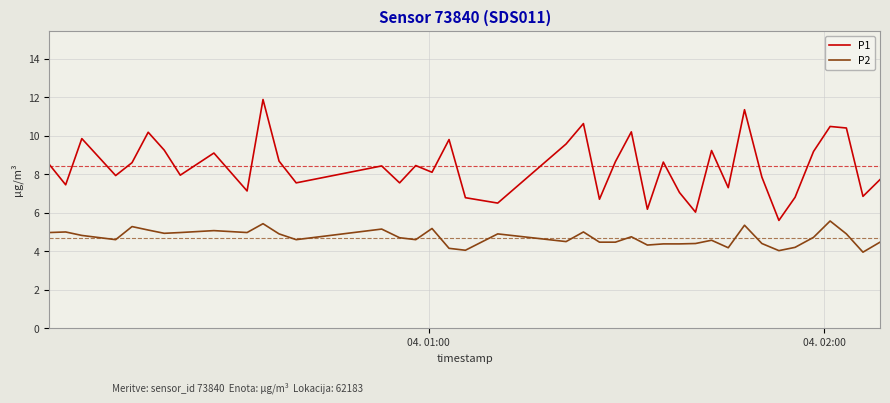

Which series has the largest total across all categories?

P1